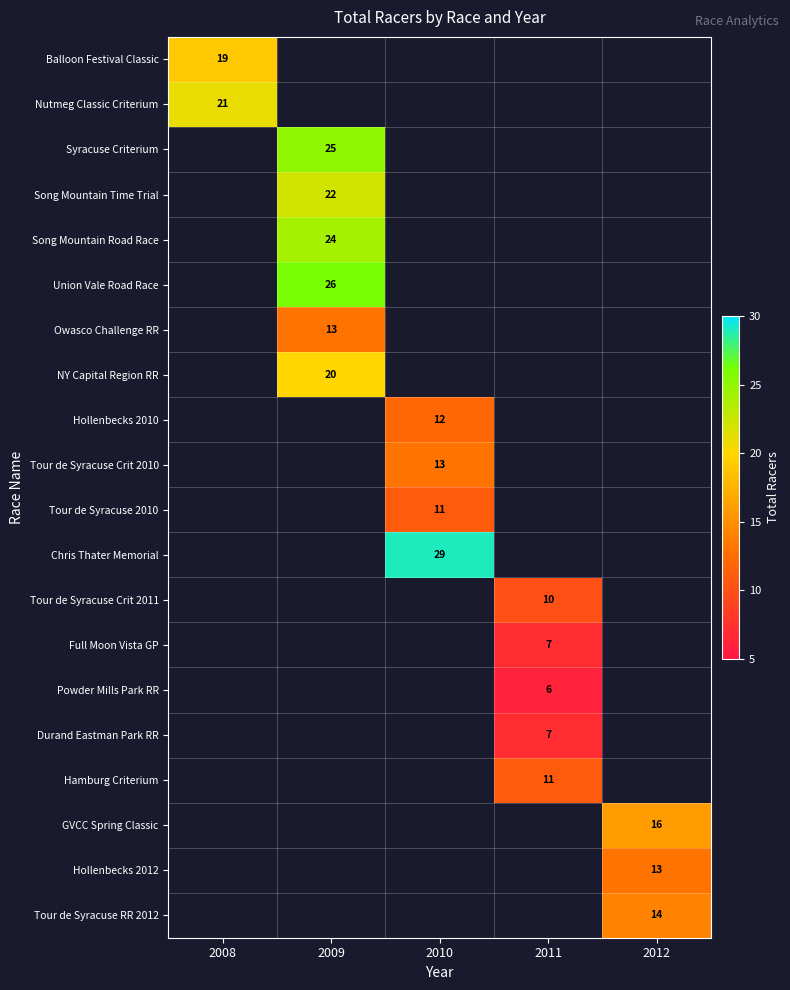

What is the smallest value displayed?

6.0